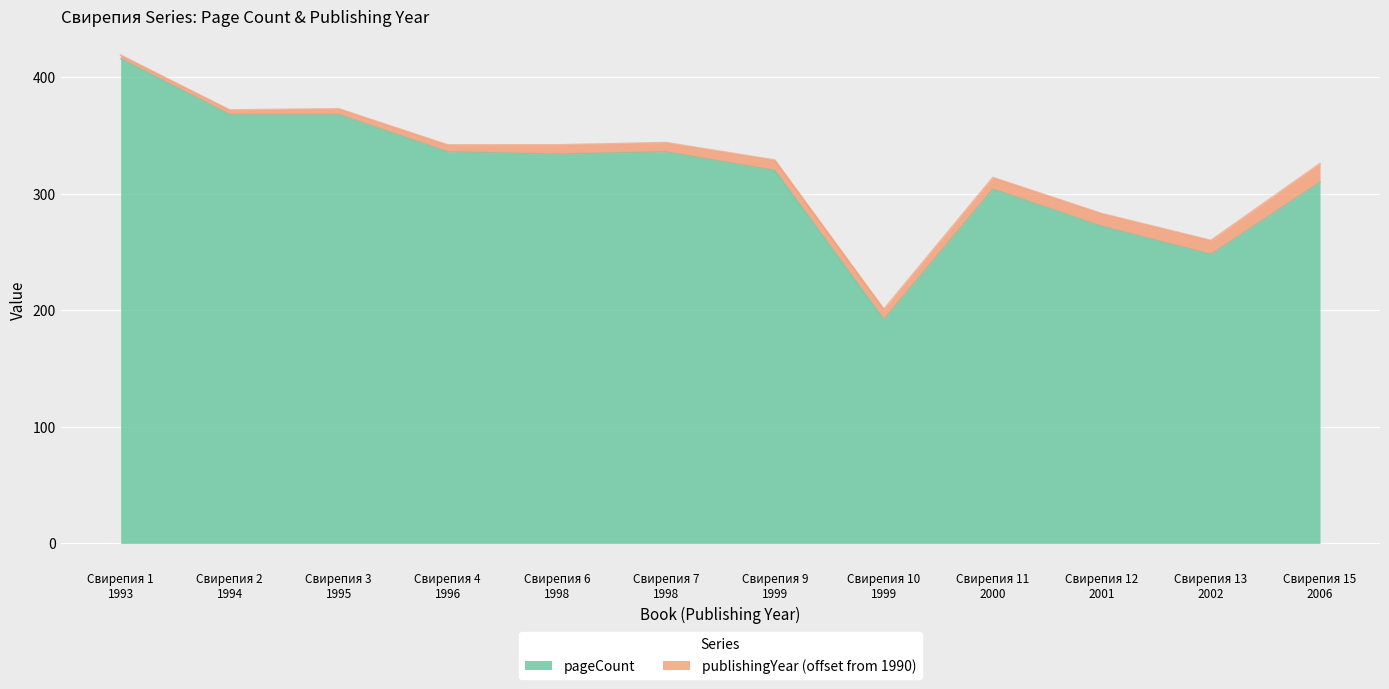

How many interior local valleys (lower than both neighbors) does the data have?

3